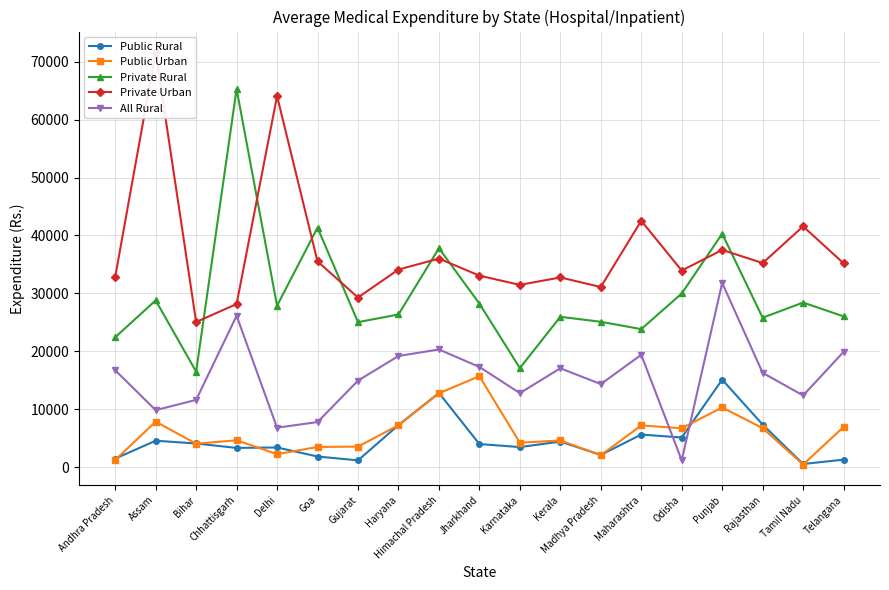

What position from the right is Maharashtra?

6